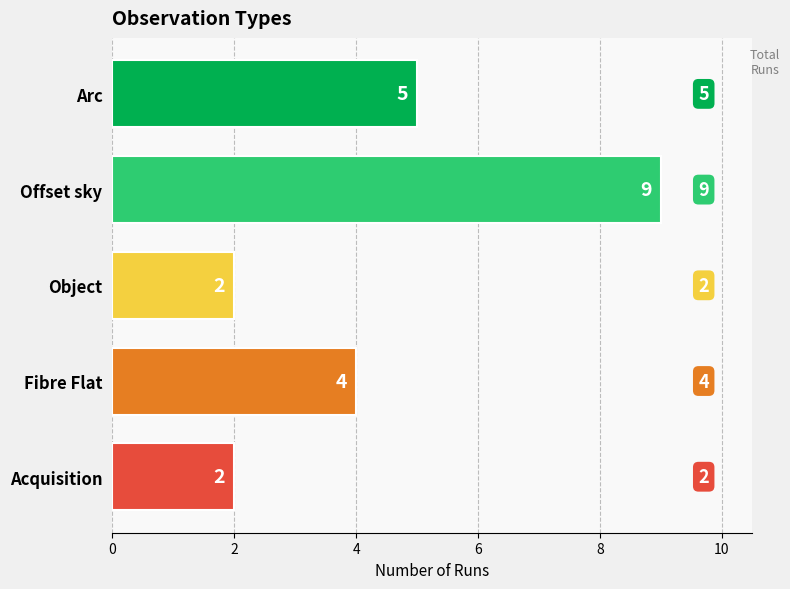

Approximately how many times larger is the value at Fibre Flat compared to Offset sky?

0.4